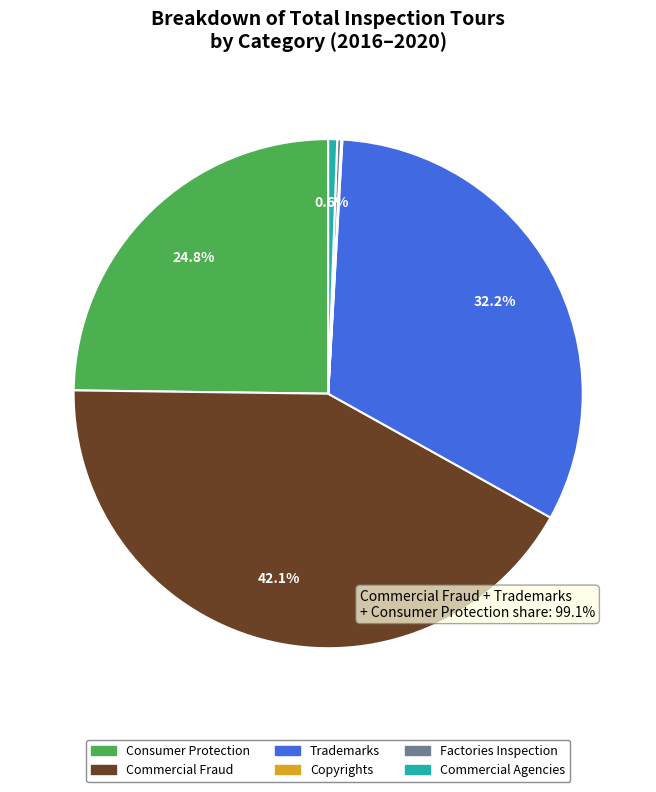

Is Consumer Protection the majority of the pie?

No